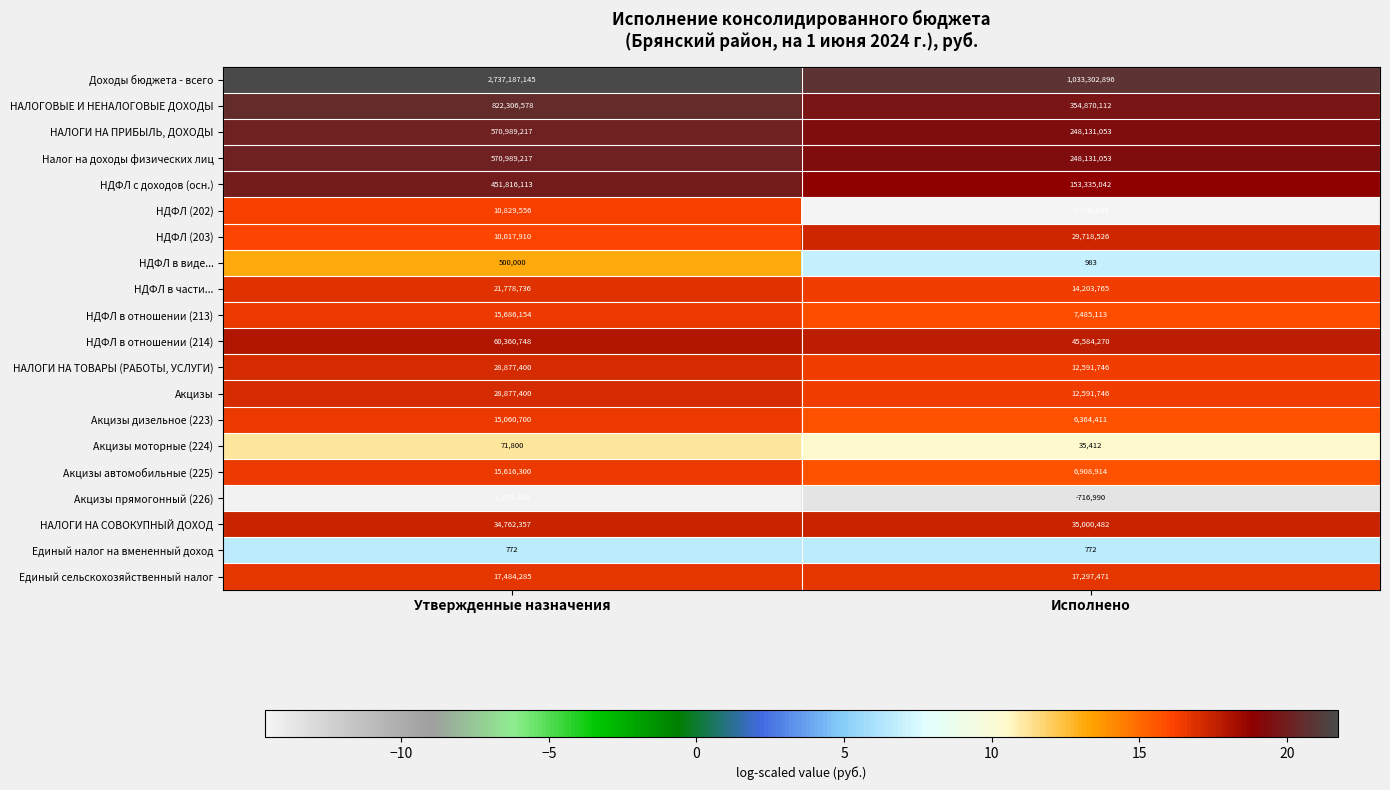

Rank the categories by НАЛОГИ НА ТОВАРЫ (РАБОТЫ, УСЛУГИ) value from lowest to highest.

Исполнено, Утвержденные назначения